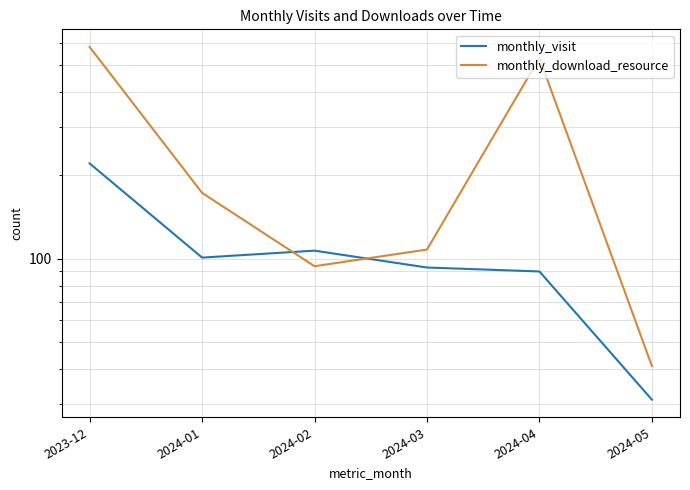

Which series has the largest total across all categories?

monthly_download_resource